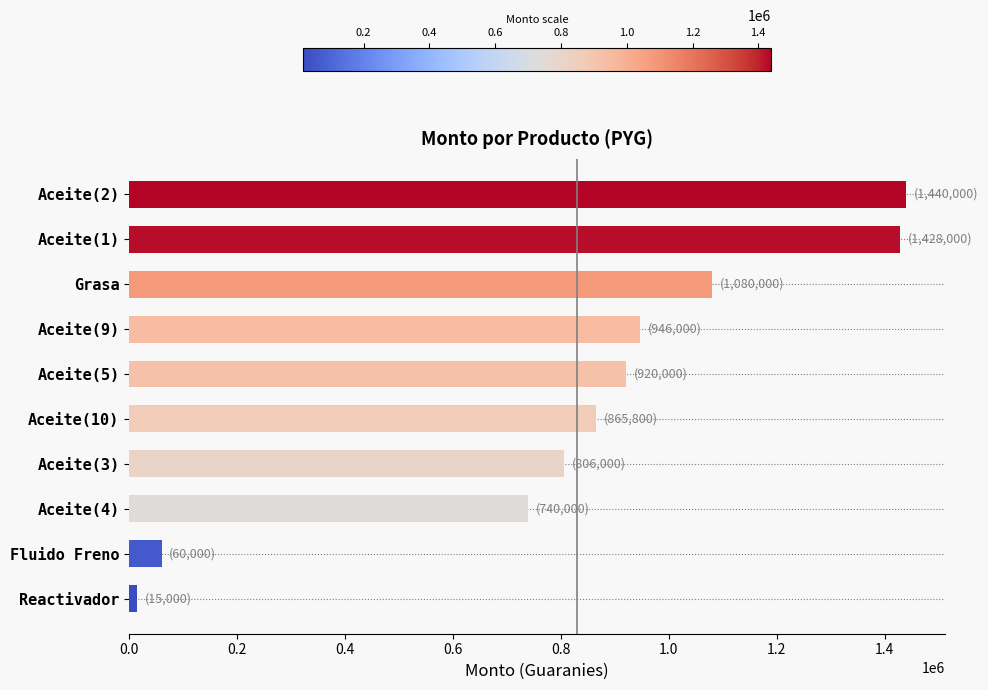

What is the smallest value displayed?

15000